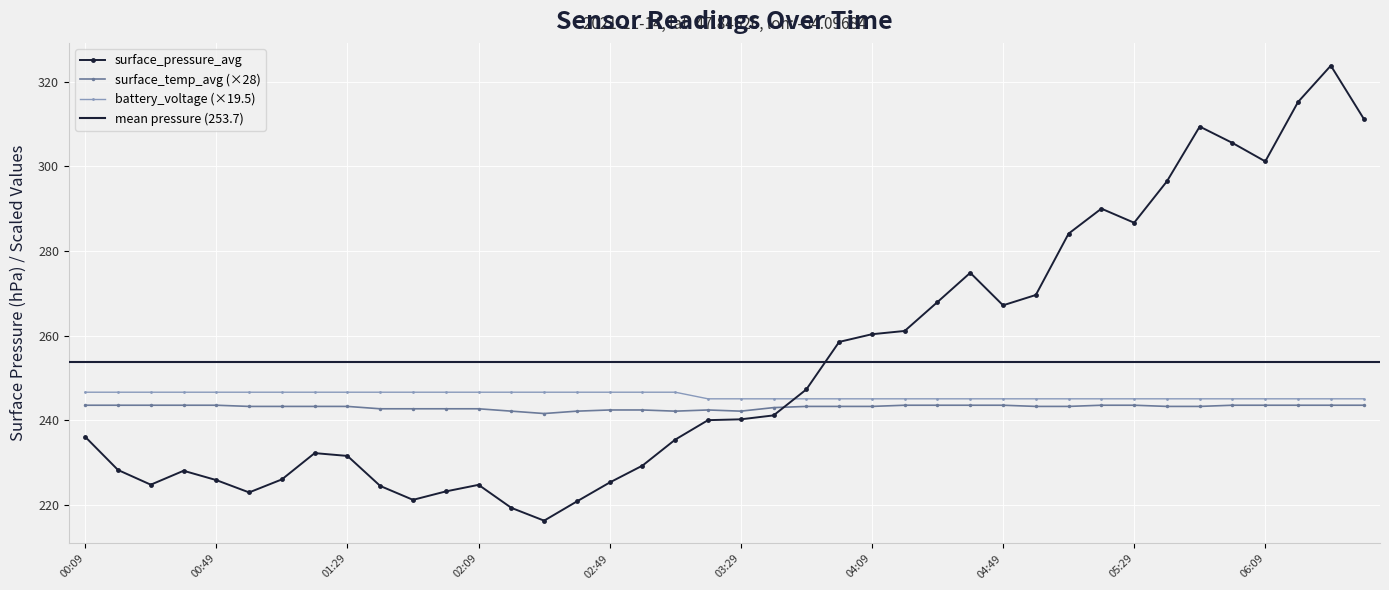

Is the value of surface_temp_avg at 01:29 greater than the value of battery_voltage at 01:49?

No